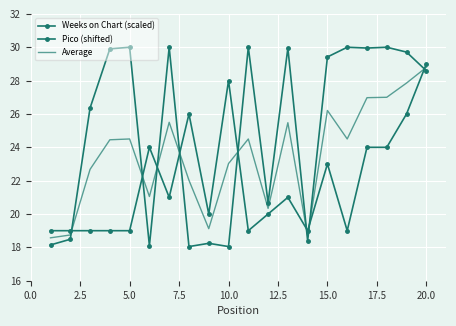

List the series in order of their overall mean, lowest first.

Pico (shifted), Average, Weeks on Chart (scaled)